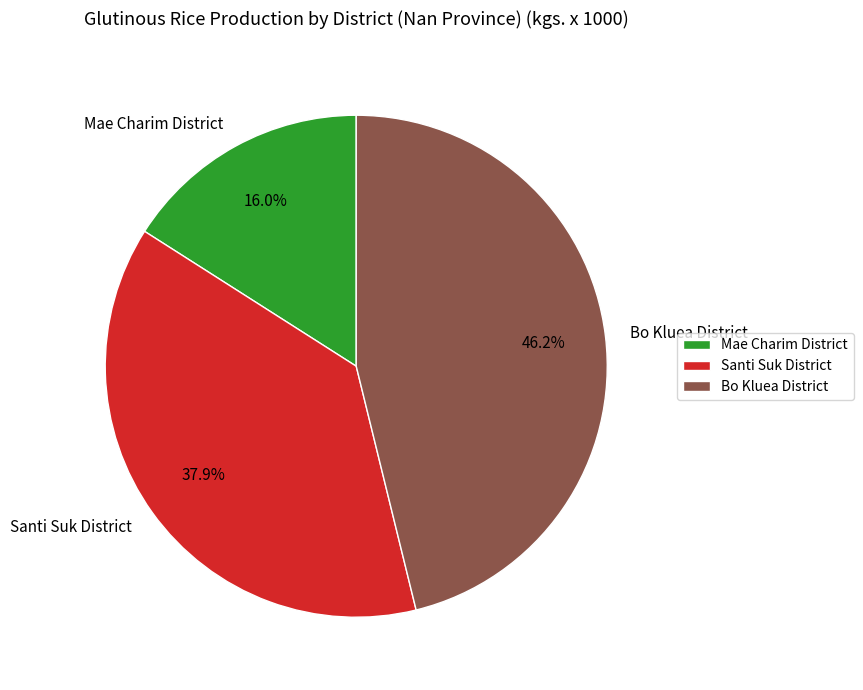

True or false: Santi Suk District accounts for 32% of the total.

False